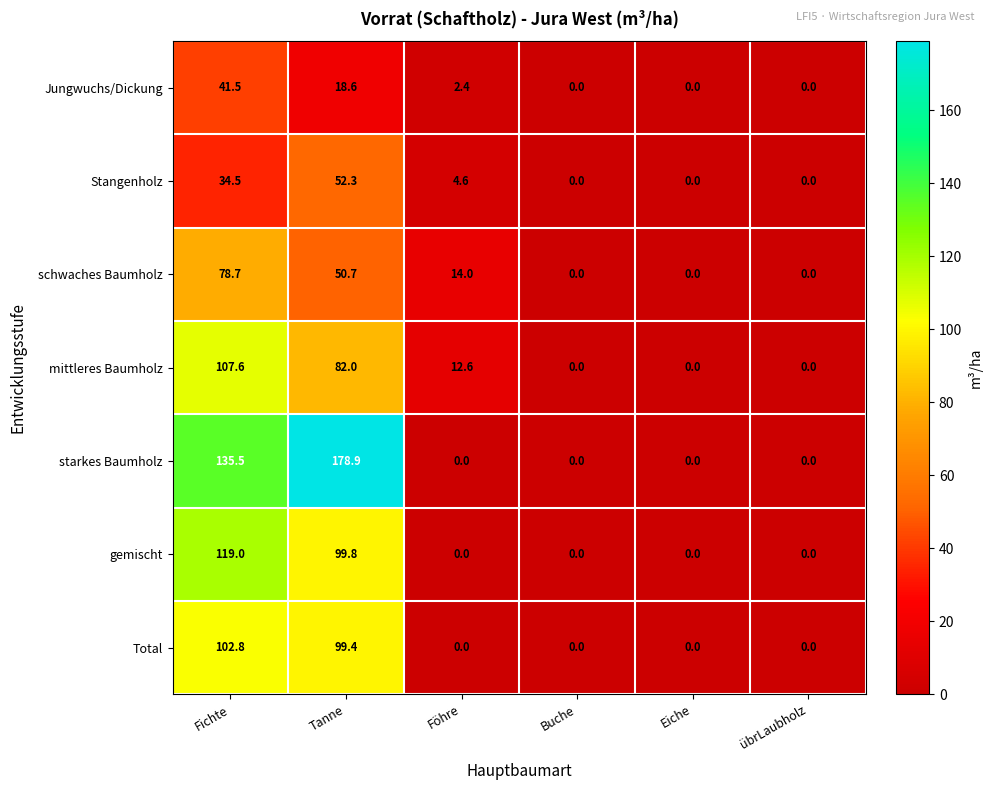

How many distinct data groups are displayed?

7